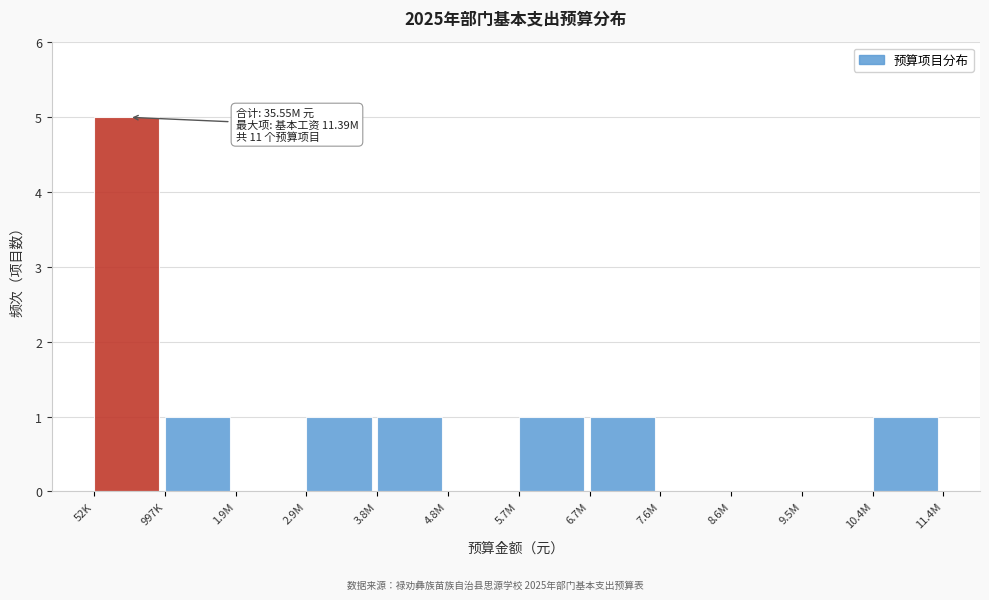

Reading right to left, extract all data points from this chart.

10.4M=1	9.5M=0	8.6M=0	7.6M=0	6.7M=1	5.7M=1	4.8M=0	3.8M=1	2.9M=1	1.9M=0	997K=1	52K=5